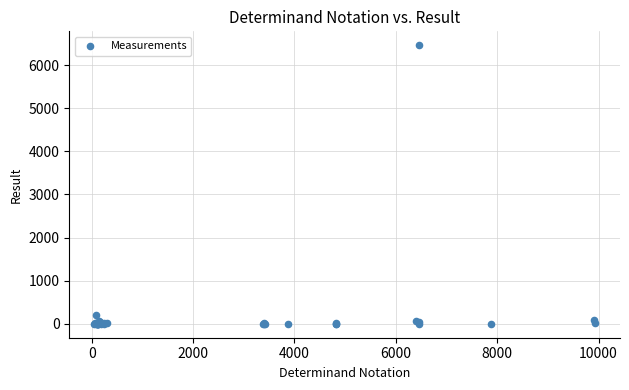

What Y value in the scatter plot is closest to 3230?

196.0